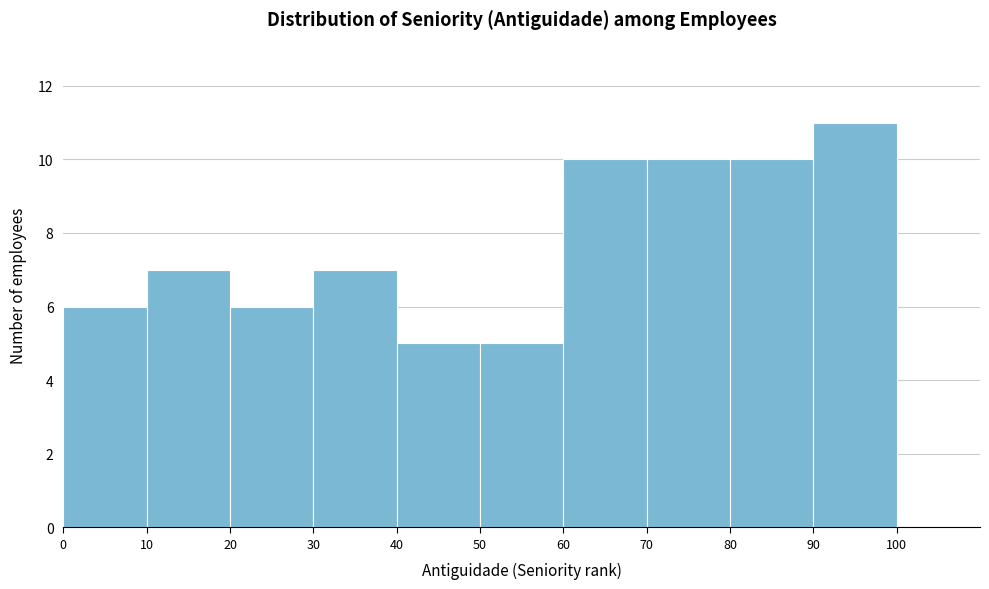

Reading left to right, transcribe this chart: for each bar, give the range it covers on the x-axis and its height. The values are not printed on the chart, so give them approximately, as read against the axis.

0 to 10: 6
10 to 20: 7
20 to 30: 6
30 to 40: 7
40 to 50: 5
50 to 60: 5
60 to 70: 10
70 to 80: 10
80 to 90: 10
90 to 100: 11